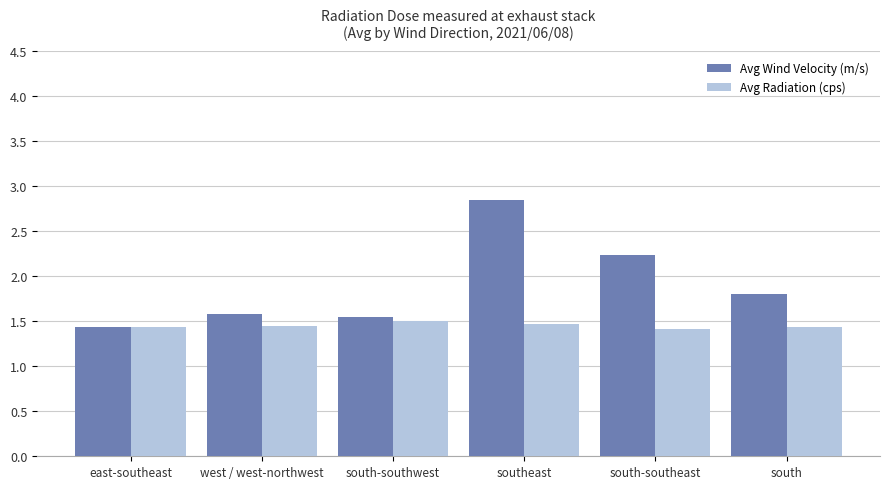

At how many categories does at least one series exceed 1?

6